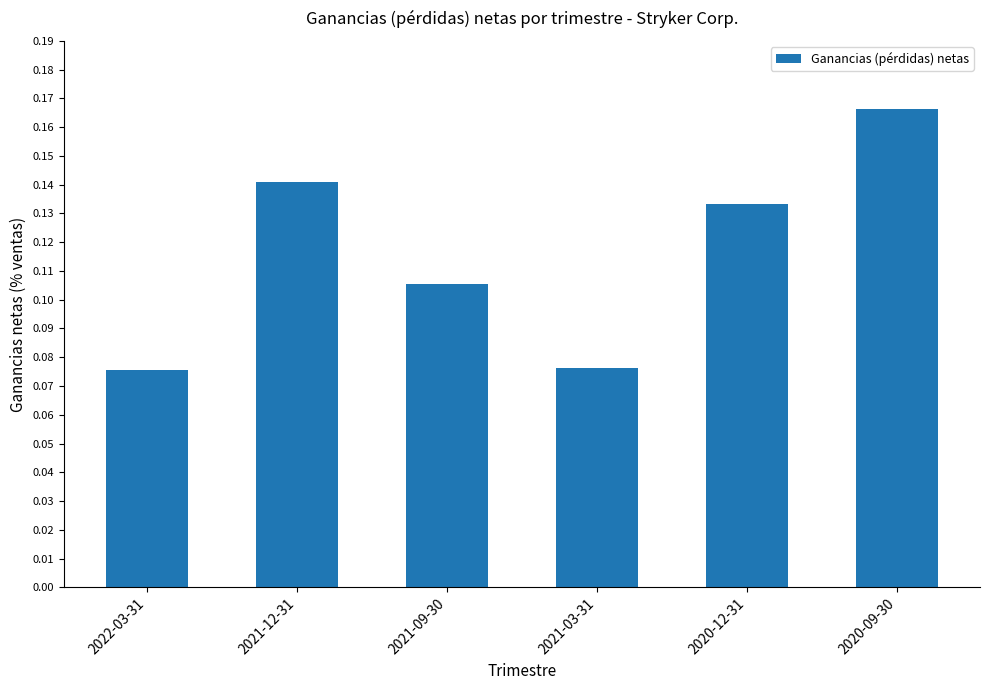

What is the sum of all values?

0.7